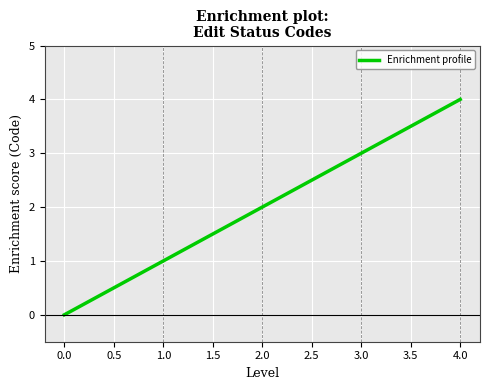

What is the change in value from 0.0 to 2.0?

+2